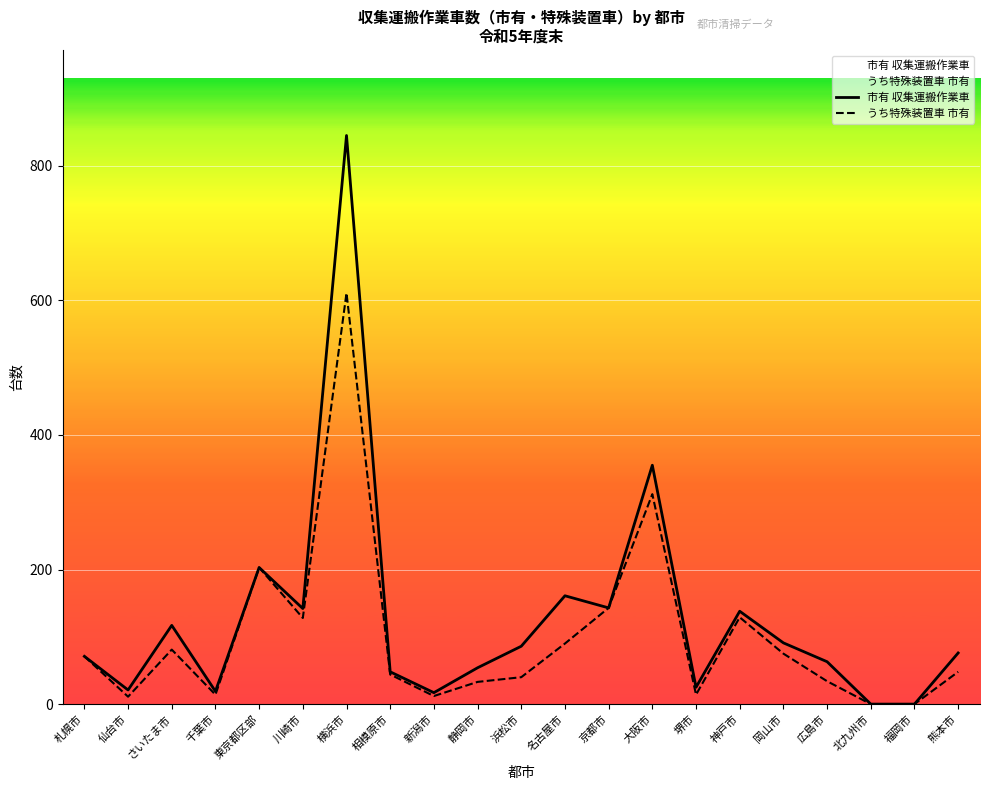

At which label is 市有 収集運搬作業車 closest to 422?

大阪市